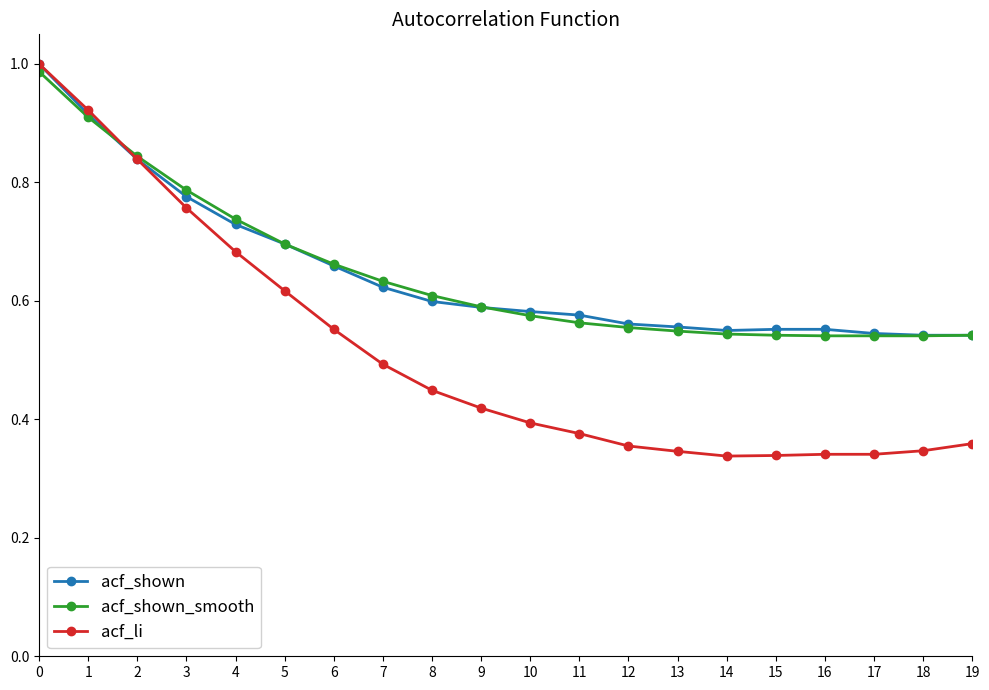

The value of acf_shown at 11 is 0.6. True or false?

True